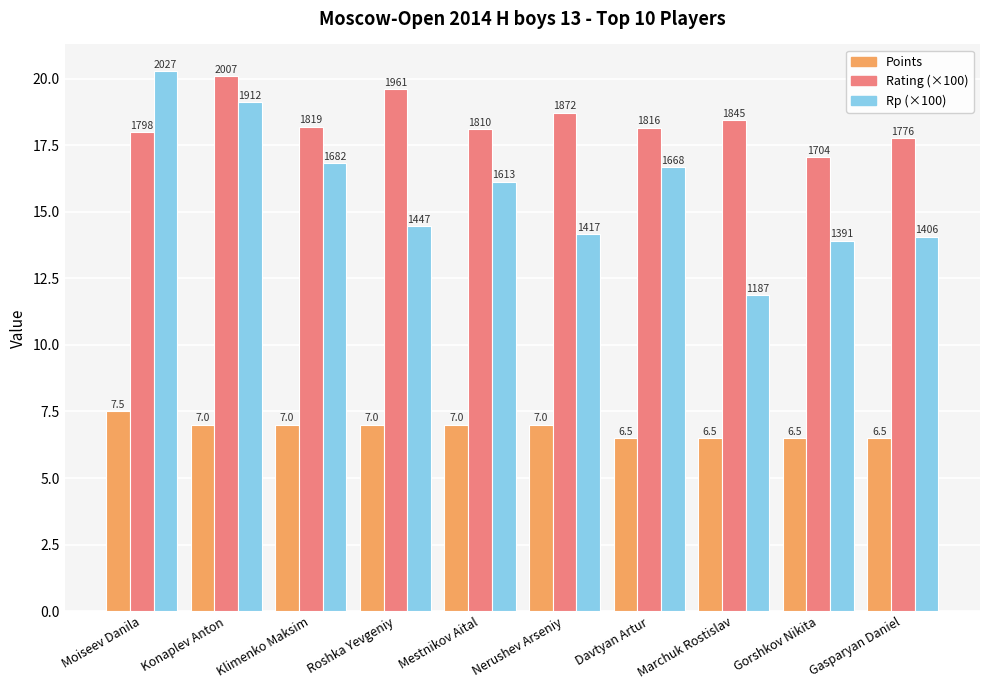

What is the greatest value displayed?

20.3